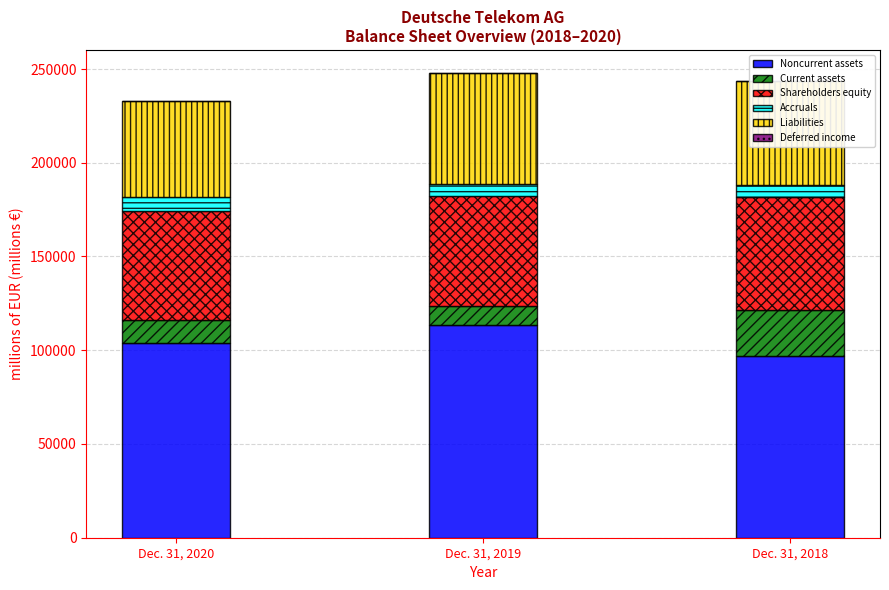

Where is Shareholders equity nearest to the value 59101?

Dec. 31, 2019